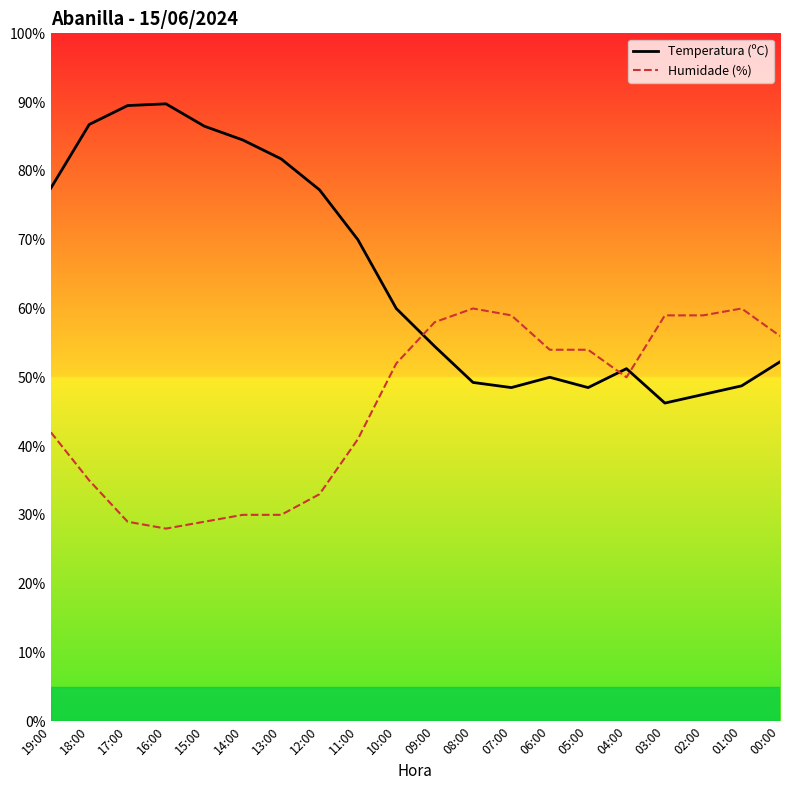

At which category does Temperatura (ºC) reach its first local peak?

16:00